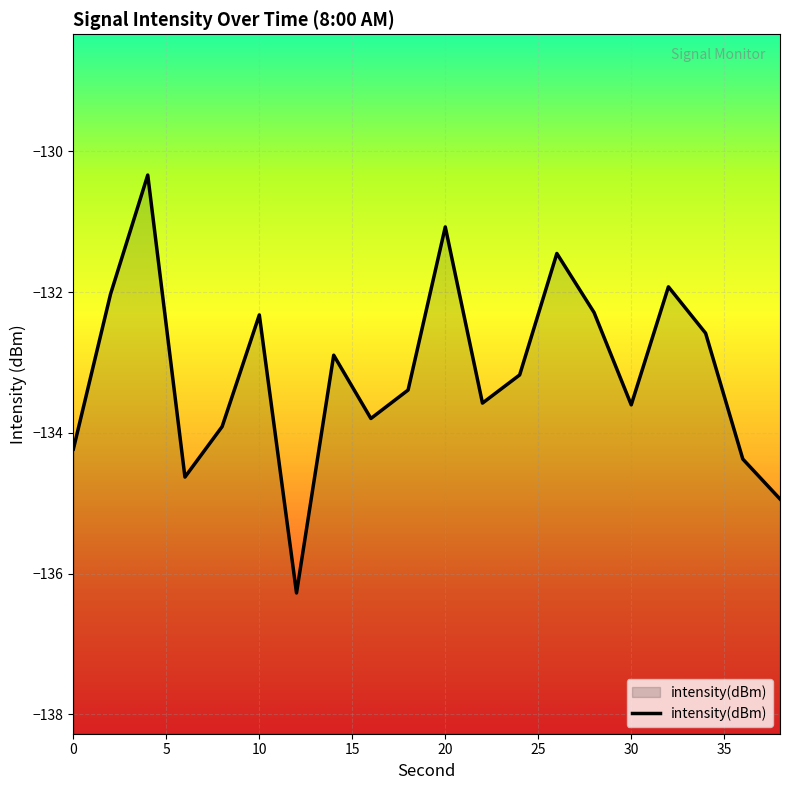

What is the difference between the maximum and minimum values?

5.9